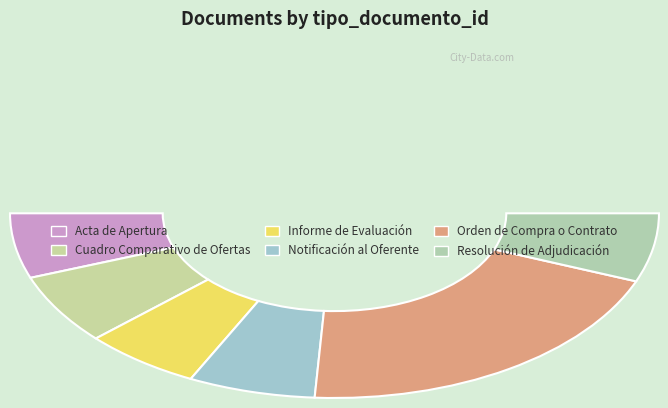

Which slice is the smallest?

Acta de Apertura